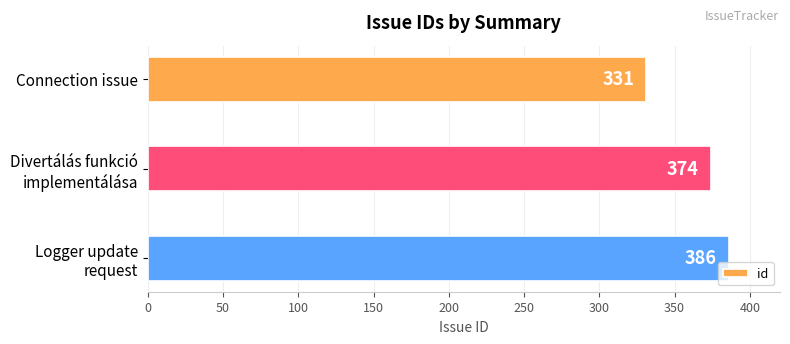

Does the chart contain any negative values?

No